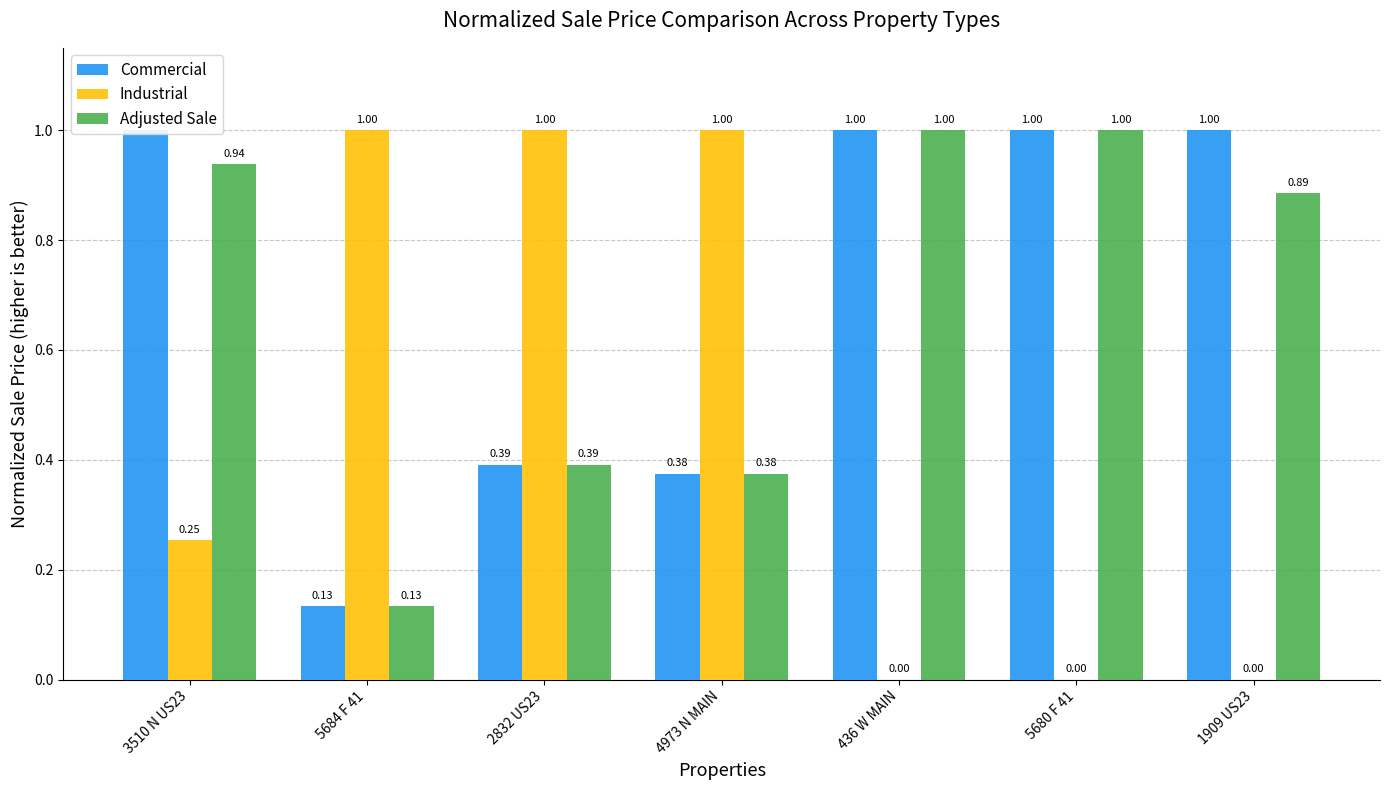

The value of Commercial at 1909 US23 is 0.4. True or false?

False